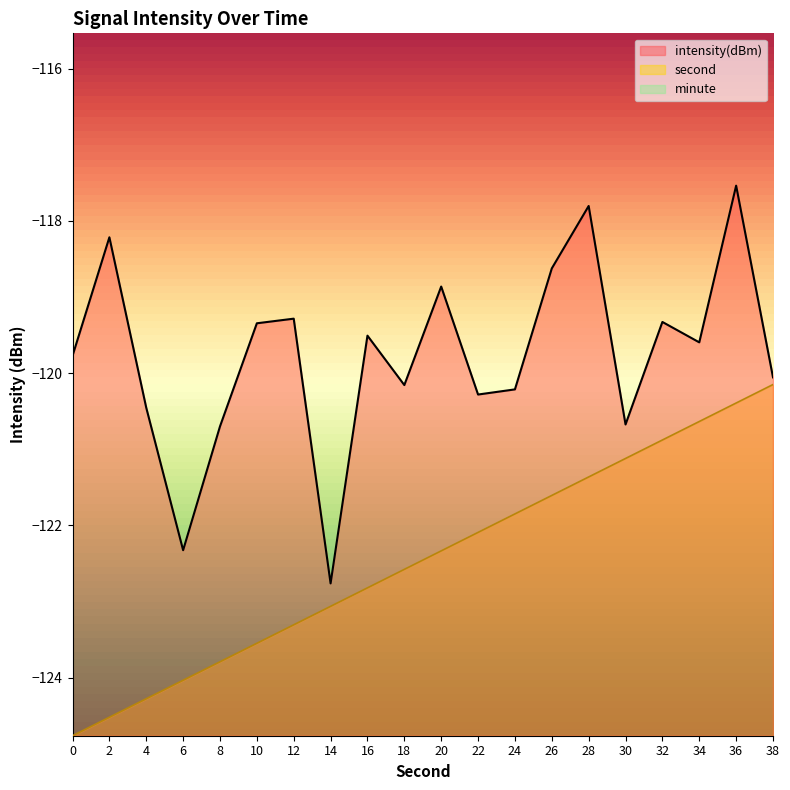

Which has a higher value, 28 or 26?

28